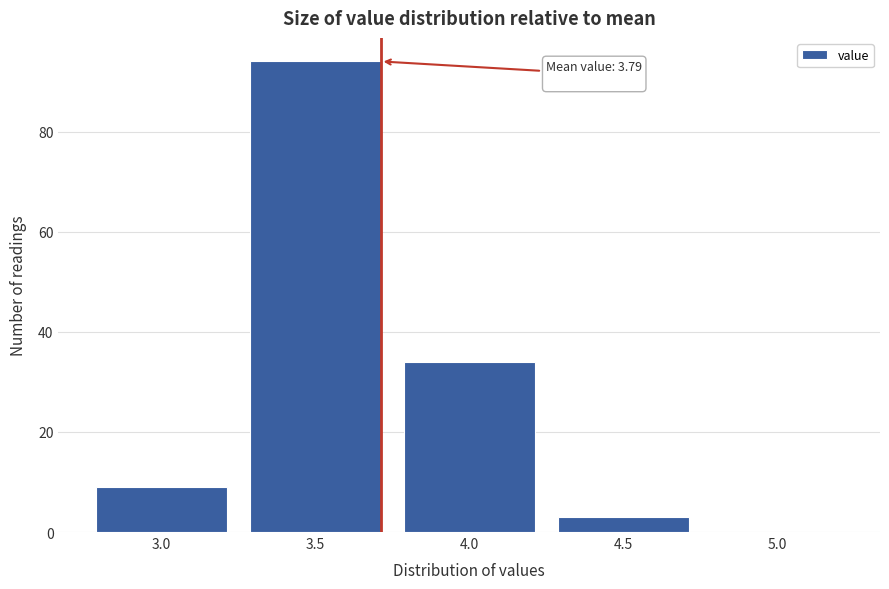

Reading left to right, list all the values displayed in this chart.

3.0=9	3.5=94	4.0=34	4.5=3	5.0=0